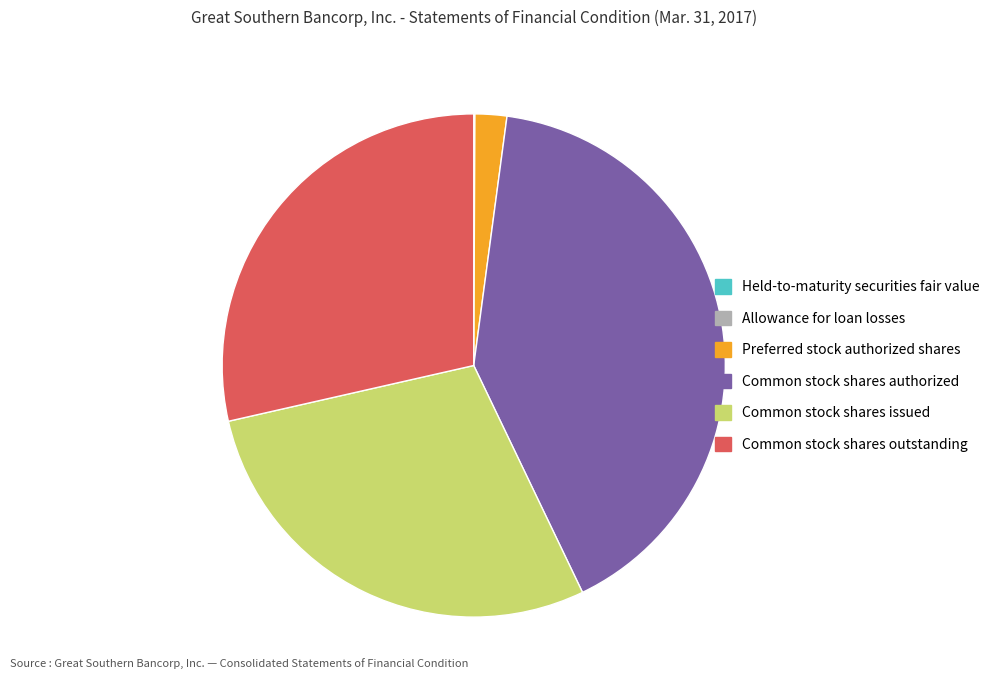

Between Common stock shares issued and Preferred stock authorized shares, which is larger?

Common stock shares issued